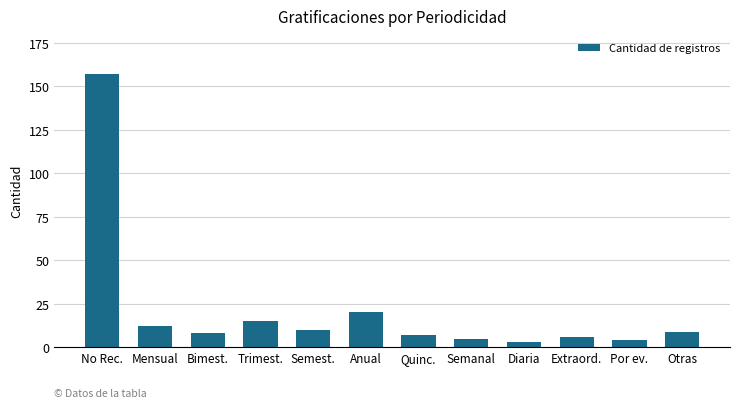

Between Trimest. and Anual, which is larger?

Anual